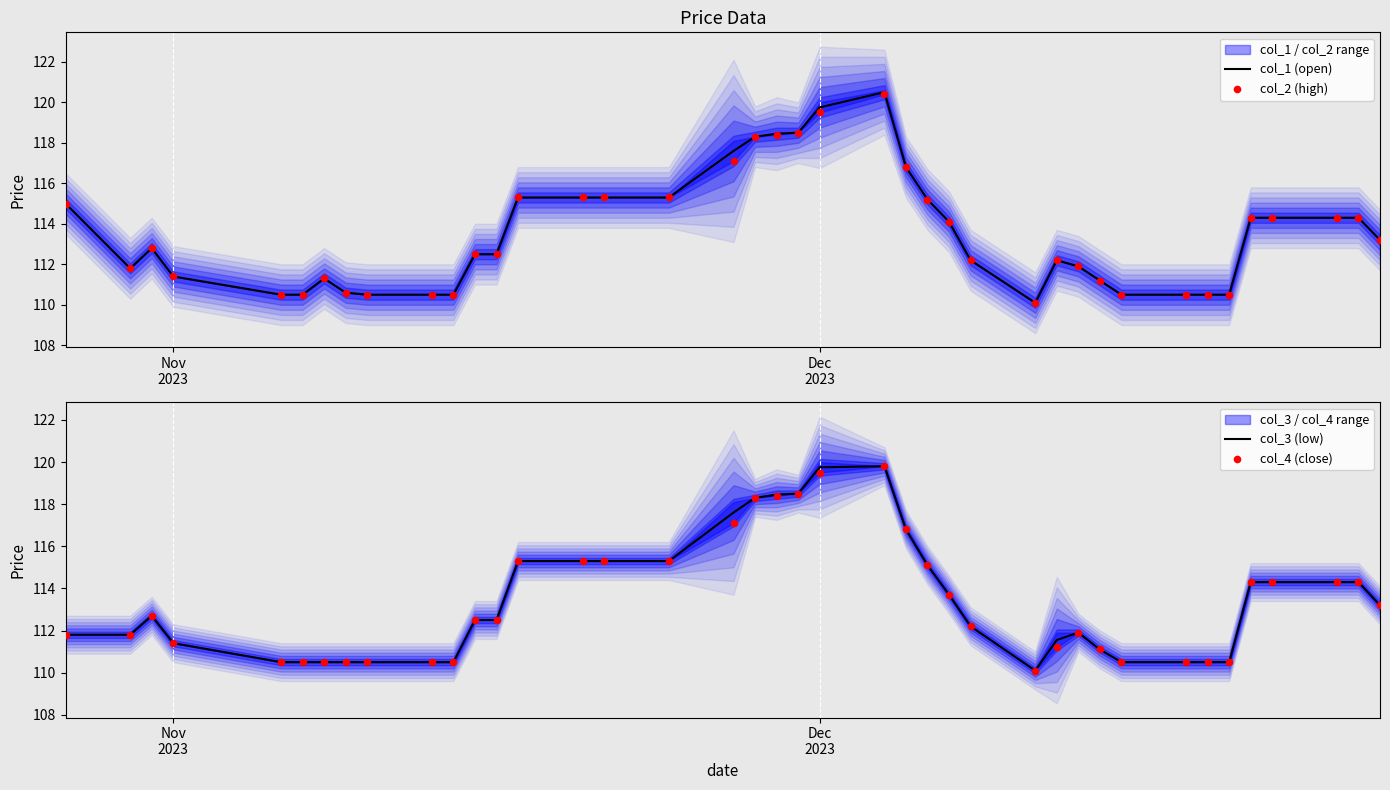

At how many categories does at least one series exceed 119?

2